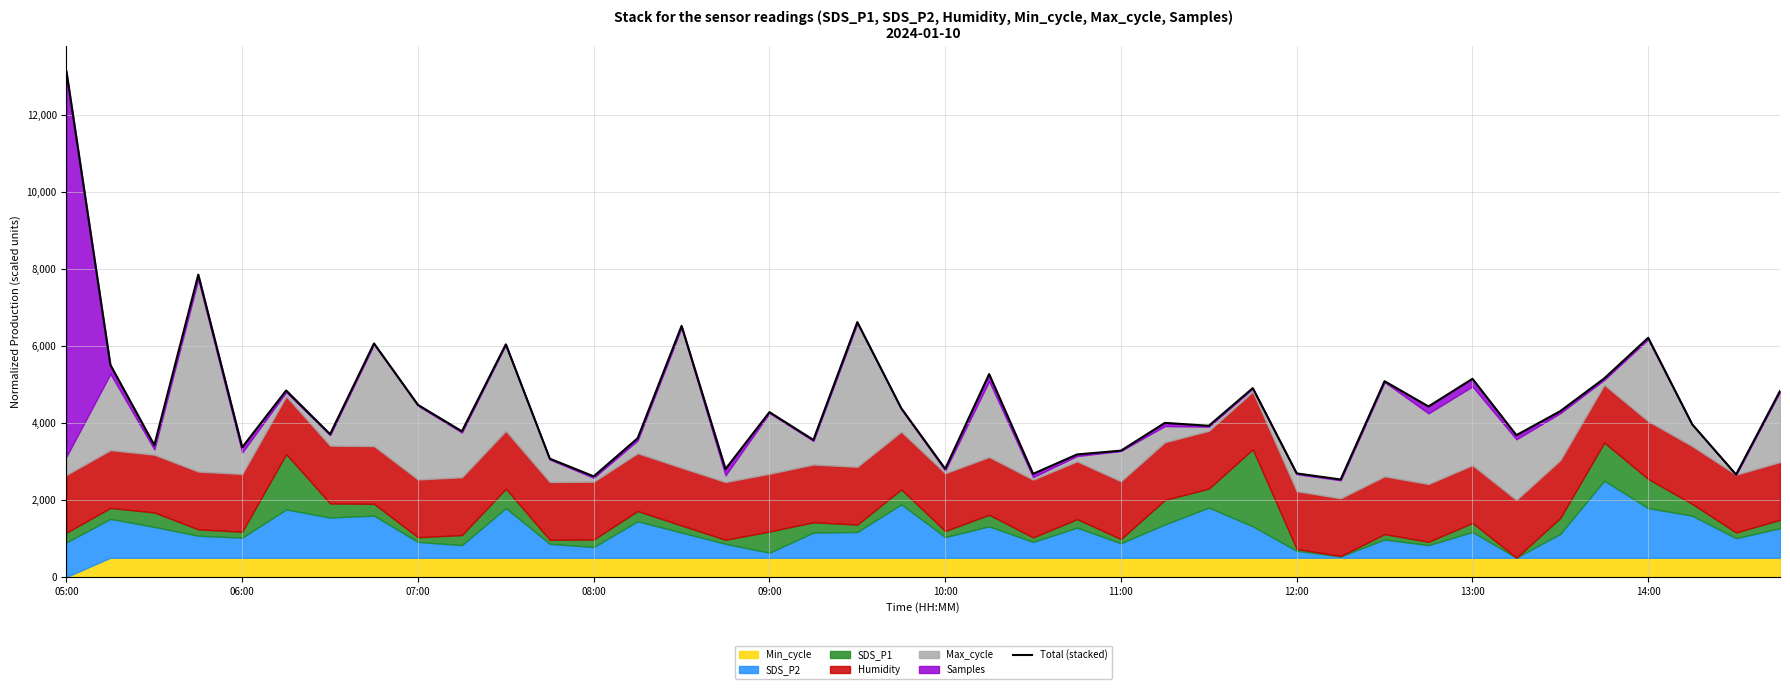

What is the sum of all values?

180383.3